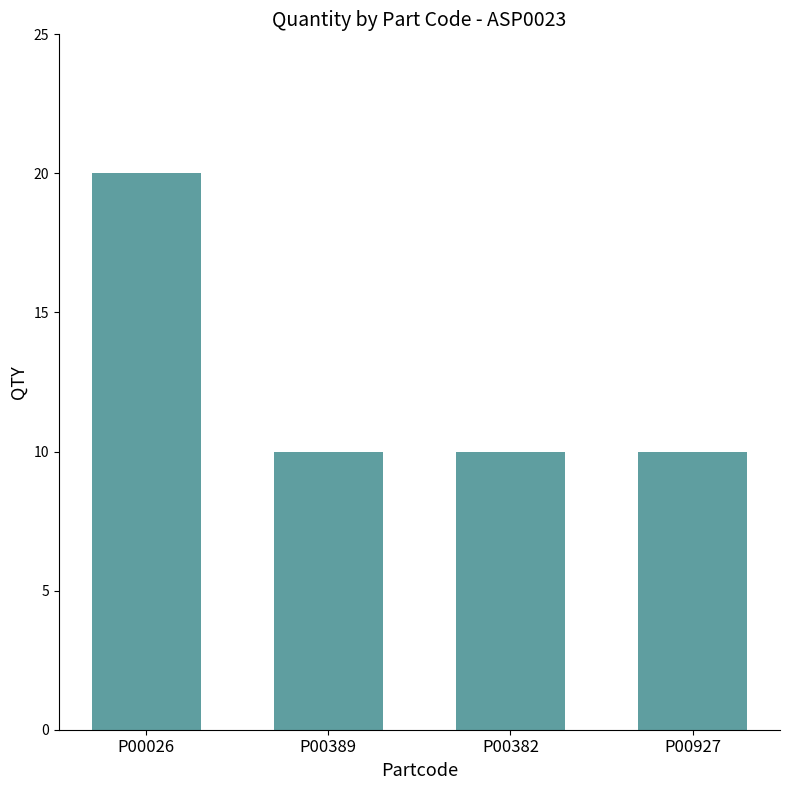

Reading right to left, what are all the values shown in this chart?

P00927=10	P00382=10	P00389=10	P00026=20